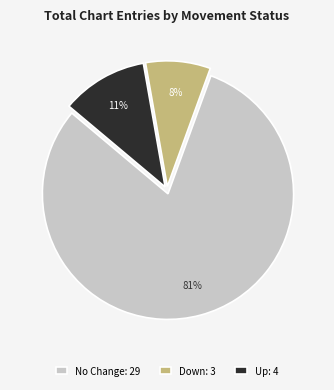

Is there a majority slice in this chart?

Yes